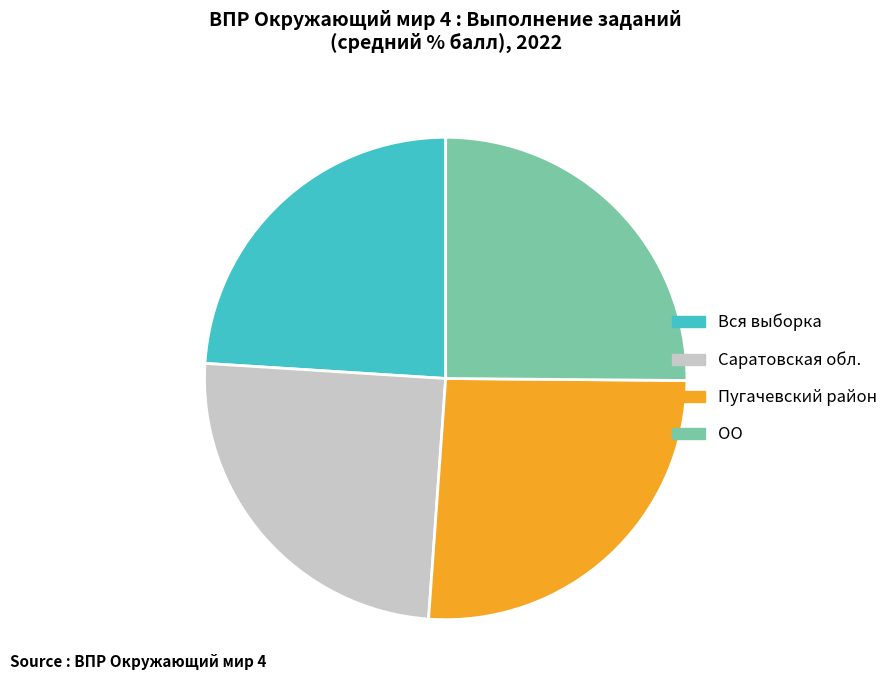

Which category has the biggest portion of the pie?

Пугачевский район